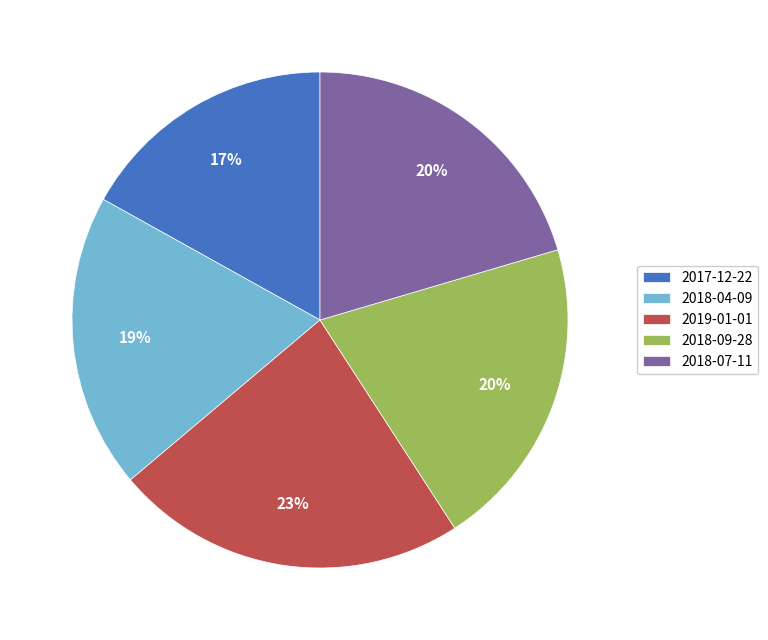

How many slices are in this pie chart?

5